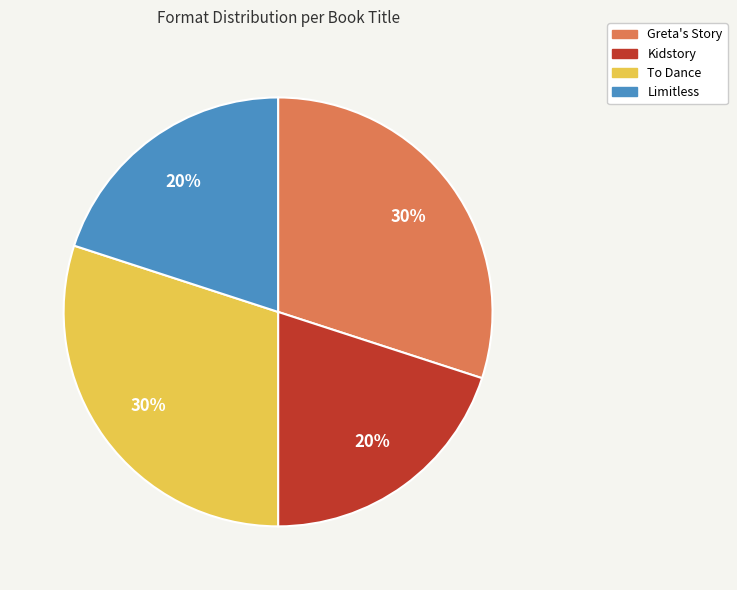

What percentage is the Kidstory slice, to the nearest percent?

20%